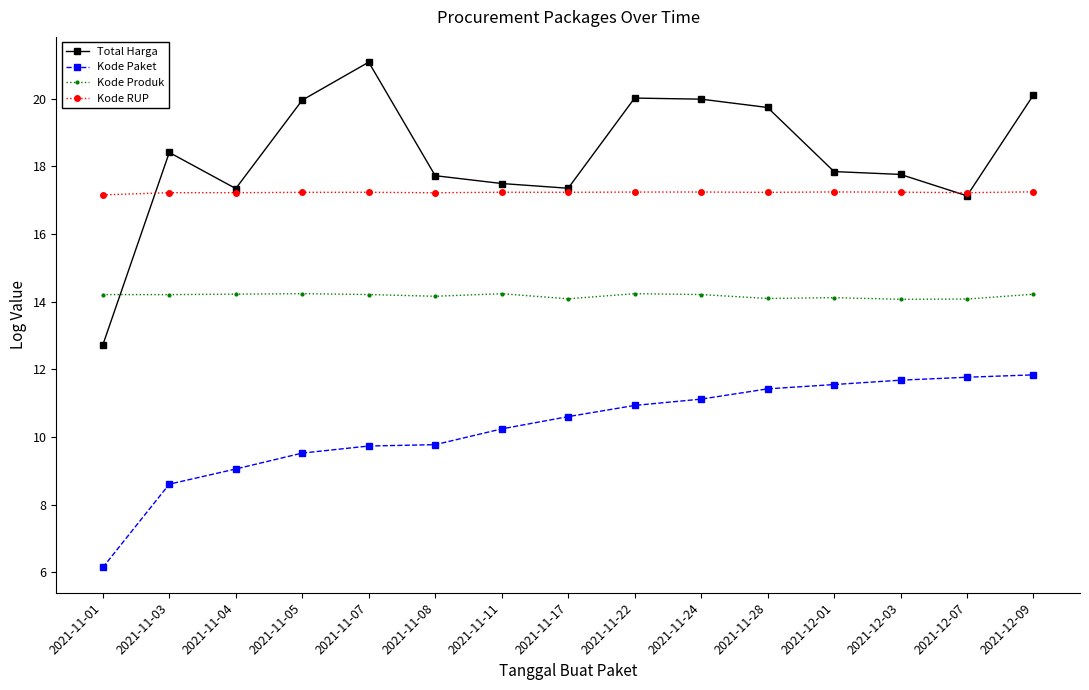

List the series in order of their peak value, highest first.

Total Harga, Kode RUP, Kode Produk, Kode Paket